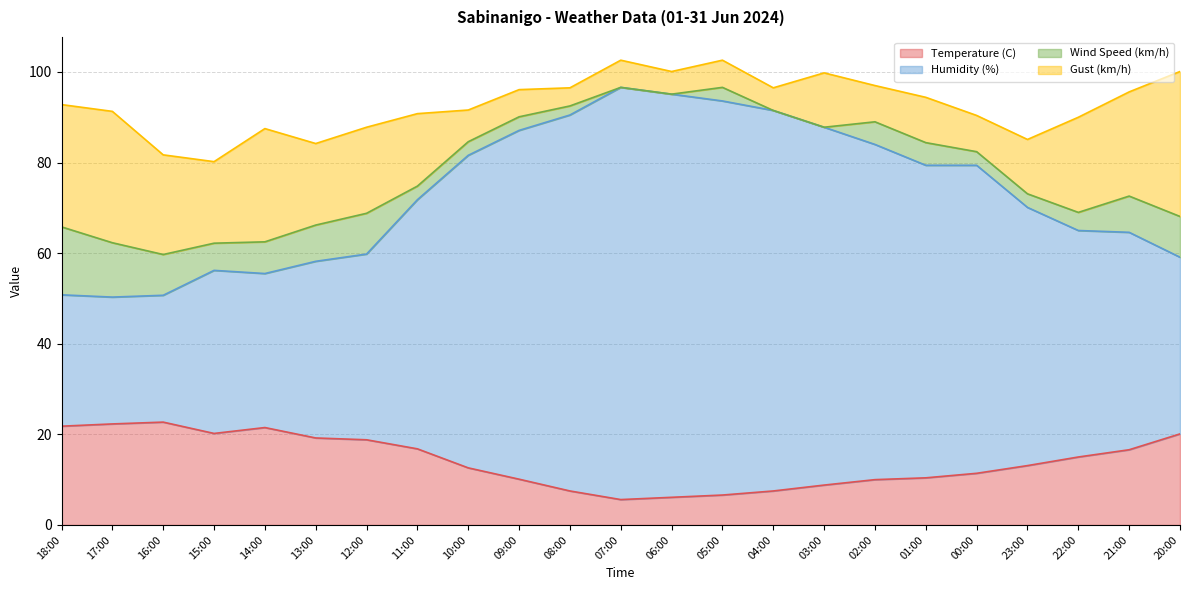

What is the total value across all series at 10:00?

91.6